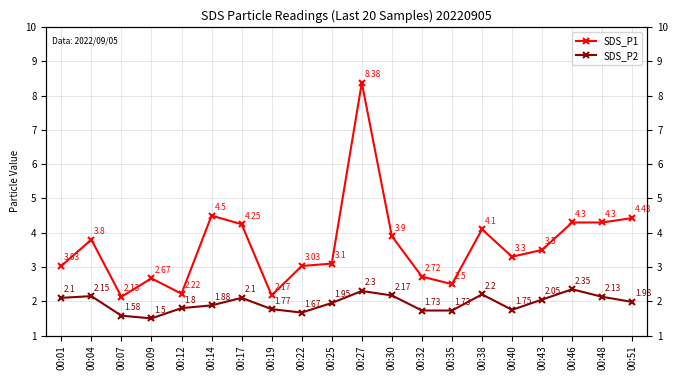

At which label does SDS_P1 reach its peak?

00:27